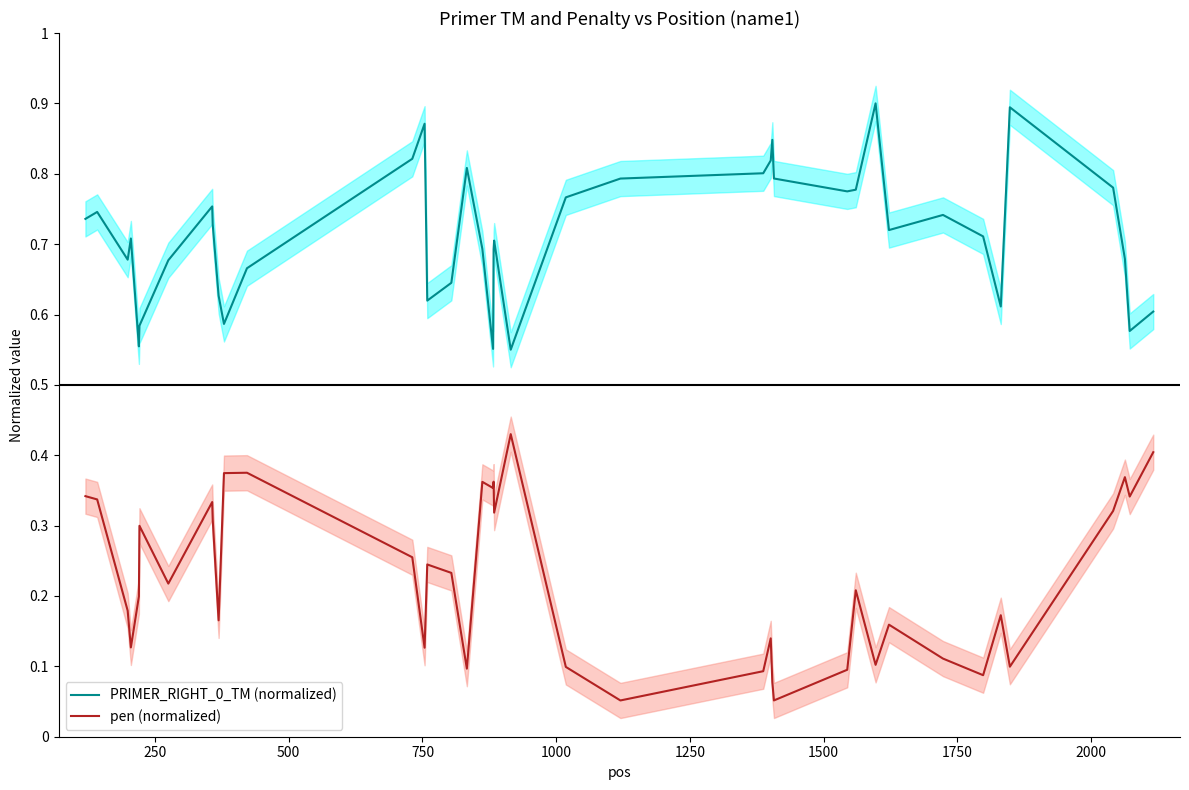

What is the difference between the maximum and minimum values in the PRIMER_RIGHT_0_TM (normalized) series?

0.3